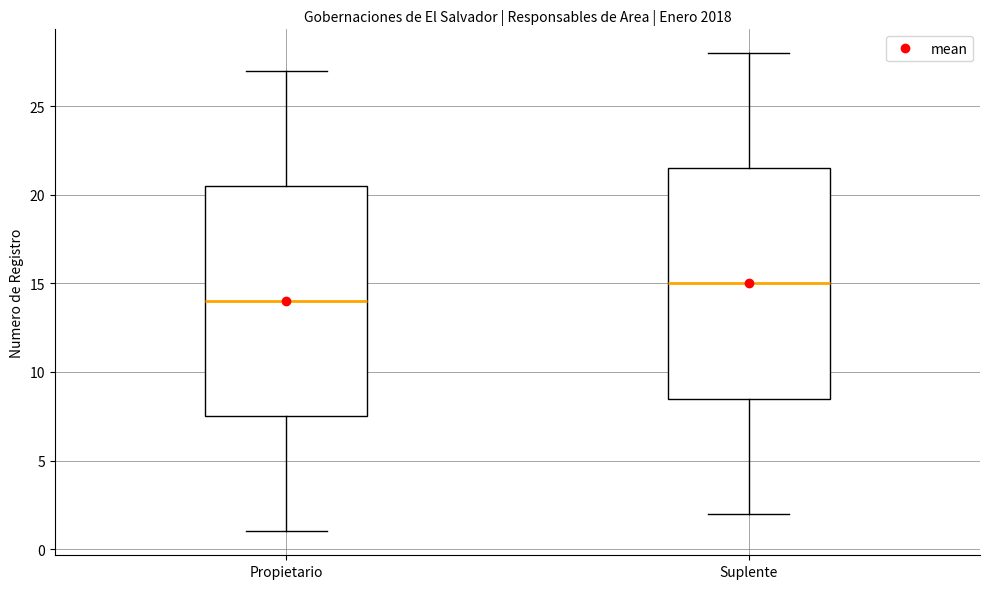

Reading left to right, transcribe this box plot: for each box, give where its median line is, the range the box spans, and where its two whiskers end, as read against the y-axis. The values are not printed on the chart, so give them approximately, as read against the axis.

Propietario: median 14.0, box 7.5 to 20.5, whiskers 1.0 to 27.0
Suplente: median 15.0, box 8.5 to 21.5, whiskers 2.0 to 28.0